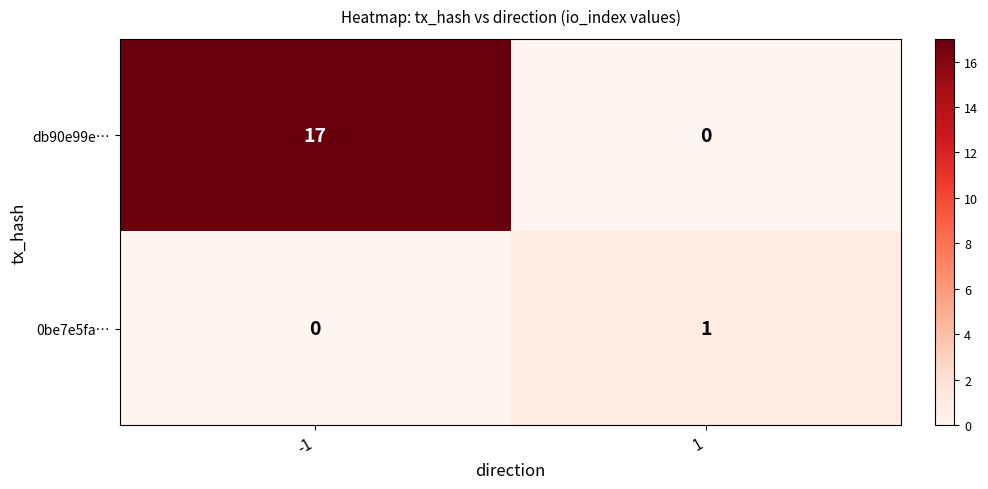

What is the difference between the highest and lowest values at -1?

17